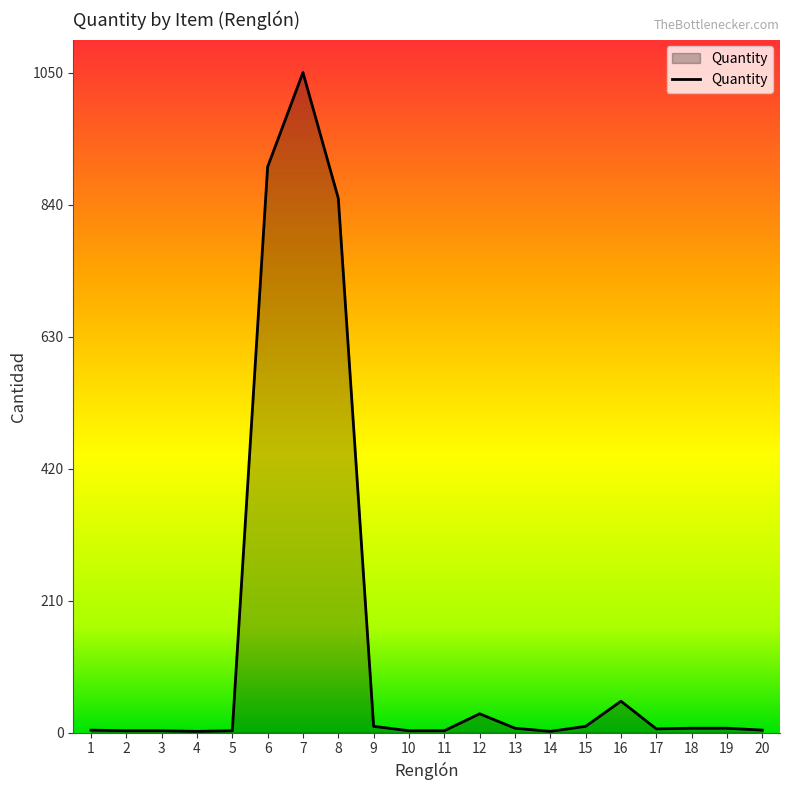

What is the greatest value displayed?

1050